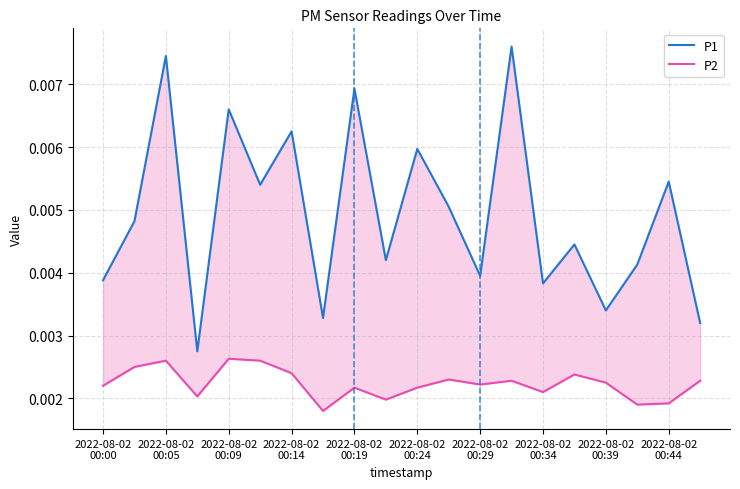

True or false: P1 and P2 intersect in this chart.

False